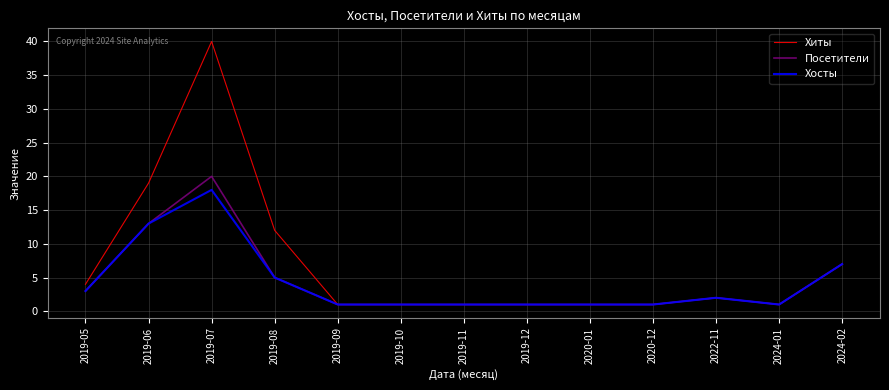

Reading left to right, transcribe all the data shown in this chart.

Хиты: 4	19	40	12	1	1	1	1	1	1	2	1	7
Посетители: 3	13	20	5	1	1	1	1	1	1	2	1	7
Хосты: 3	13	18	5	1	1	1	1	1	1	2	1	7